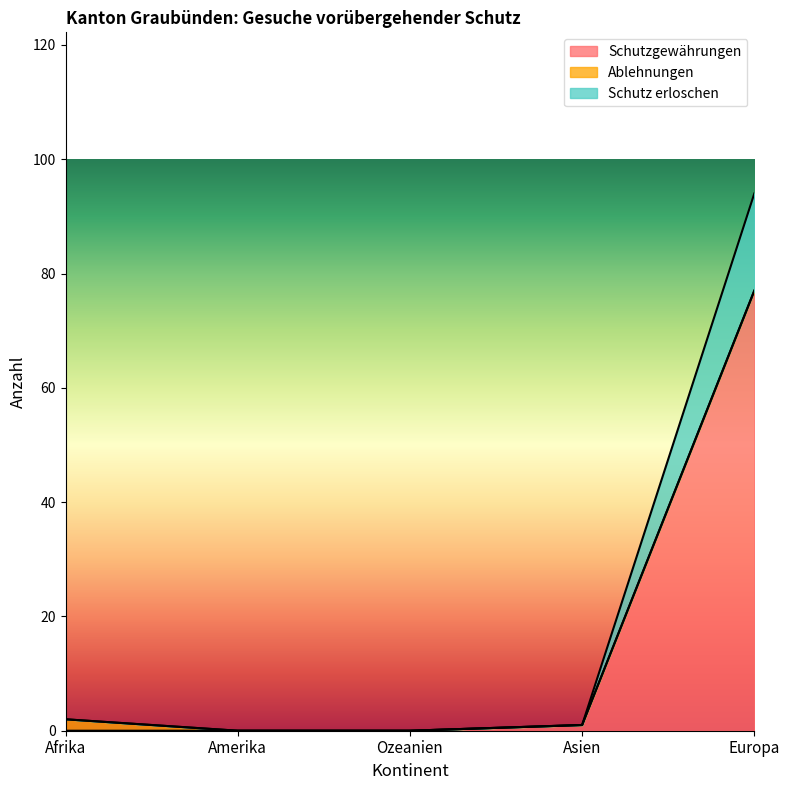

What is the label of the 3rd point from the right?

Ozeanien